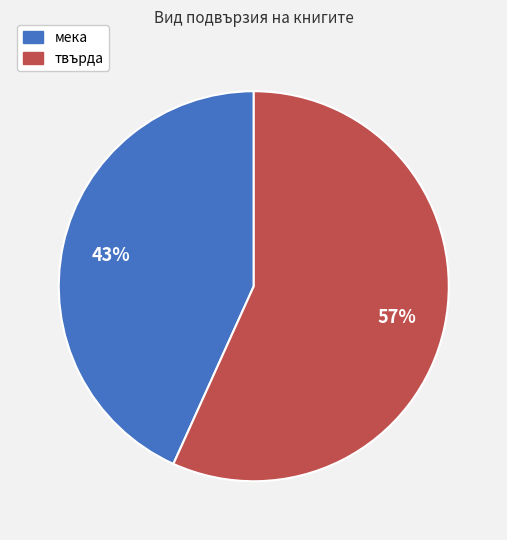

Count the number of slices in the pie.

2